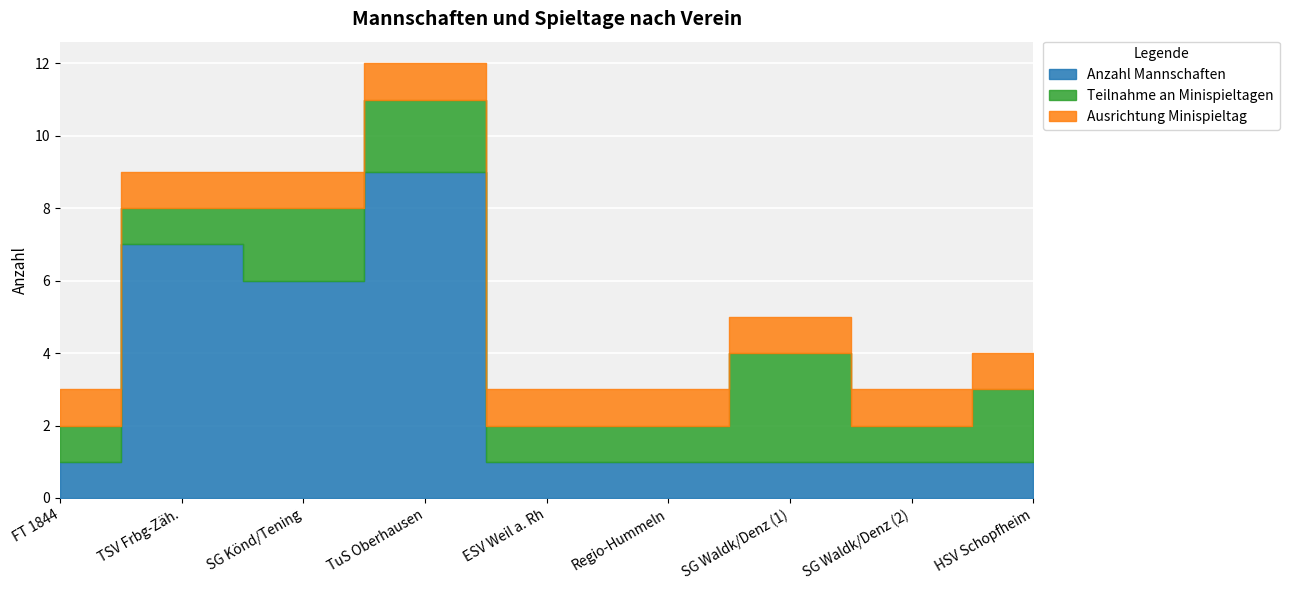

Which category has the lowest value across all series?

FT 1844